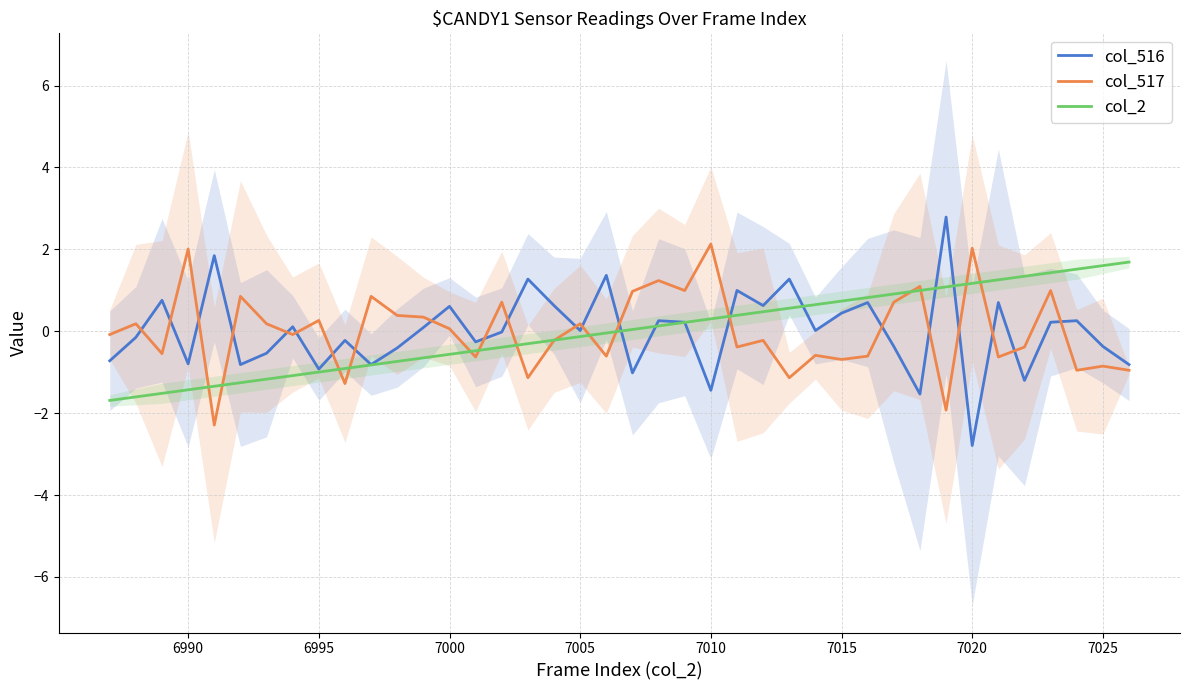

How many data points in col_517 are above 0?

19